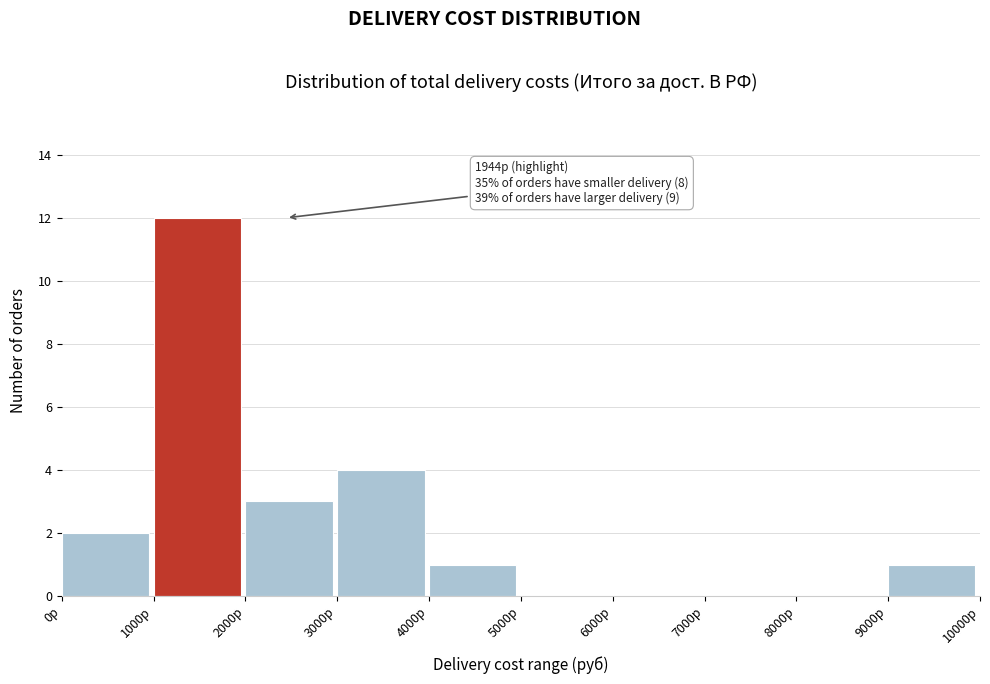

Which range on the x-axis has the tallest bar?

1000 to 2000